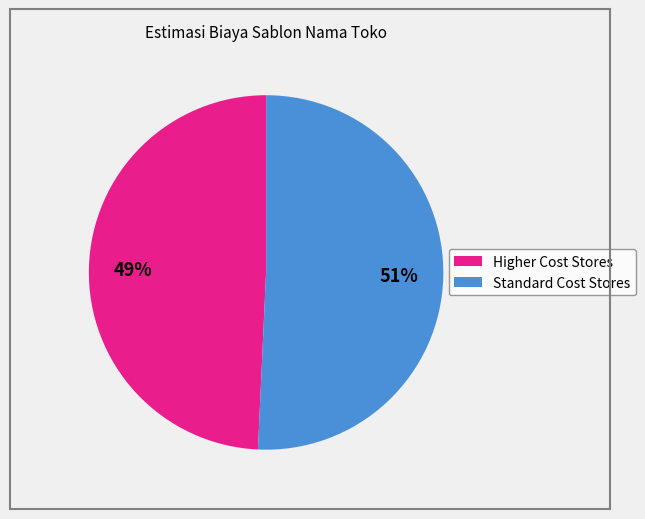

To the nearest percent, what is the average slice percentage?

50%